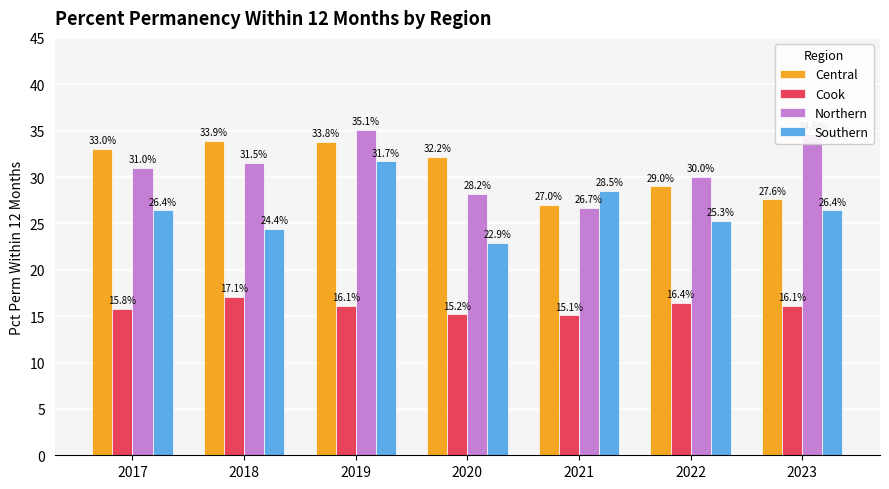

At which label does Southern first exceed 26?

2017